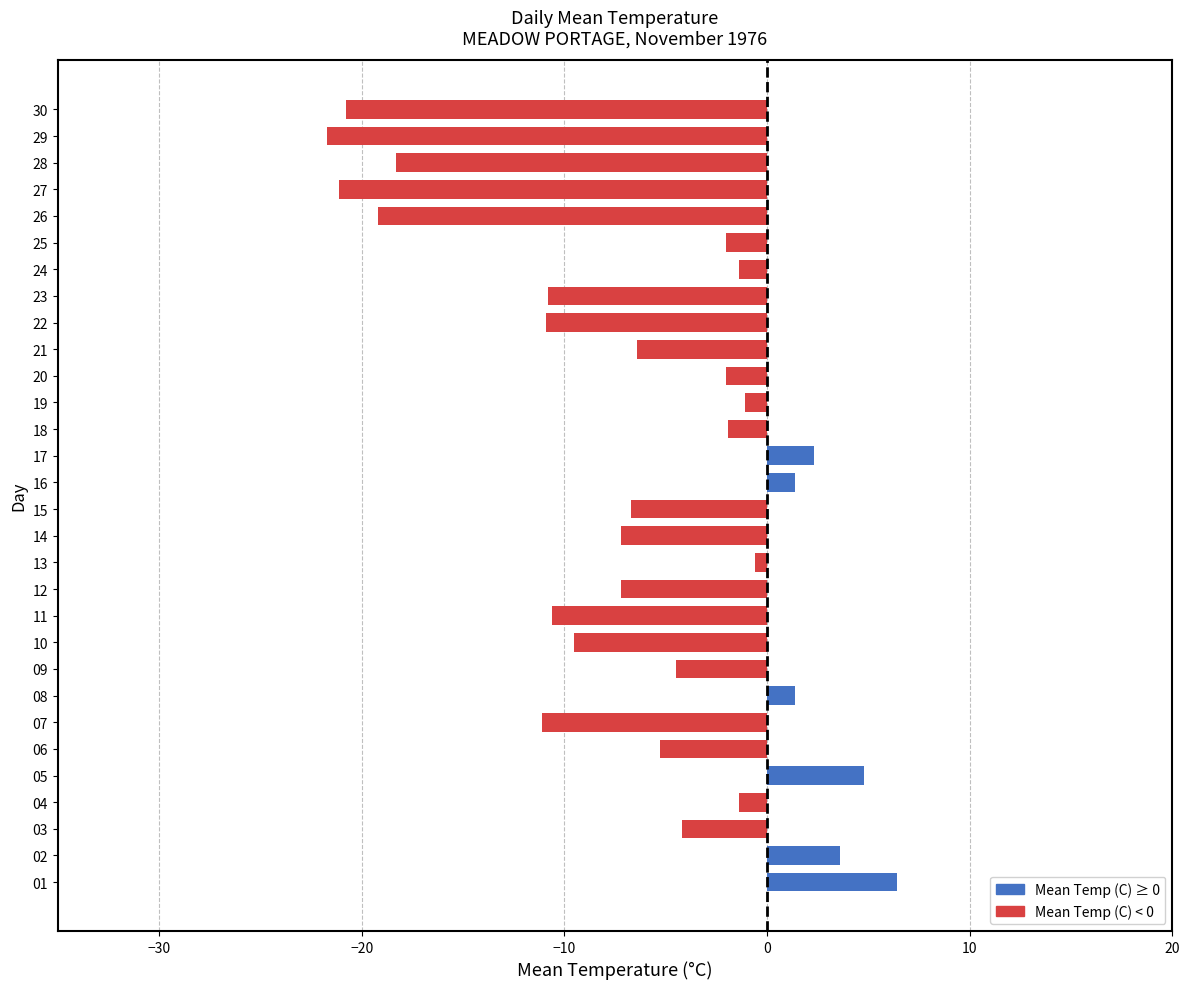

What is the greatest value displayed?

6.4